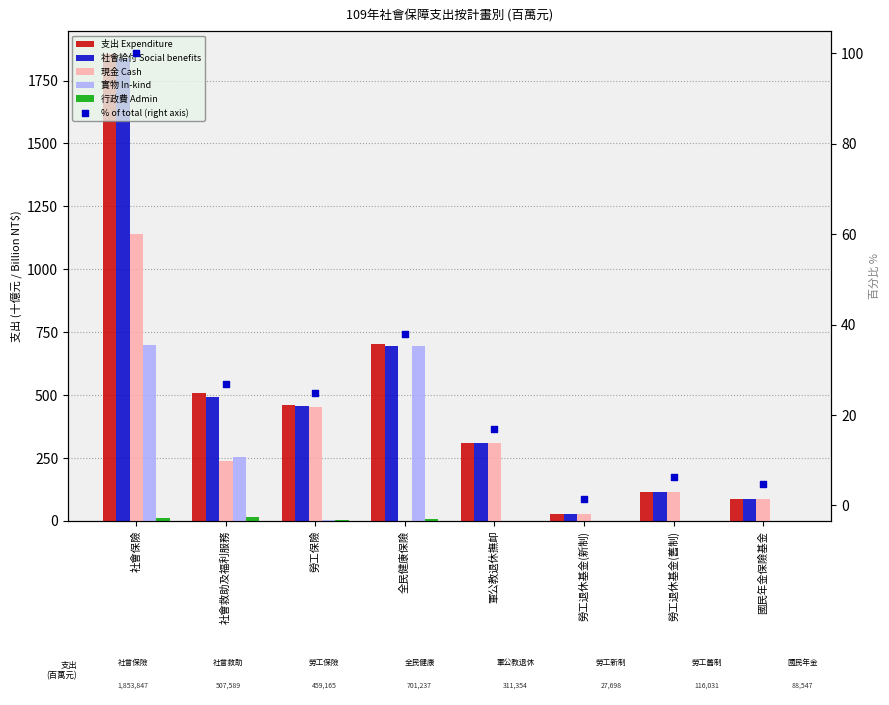

At how many categories does at least one series exceed 1022?

1